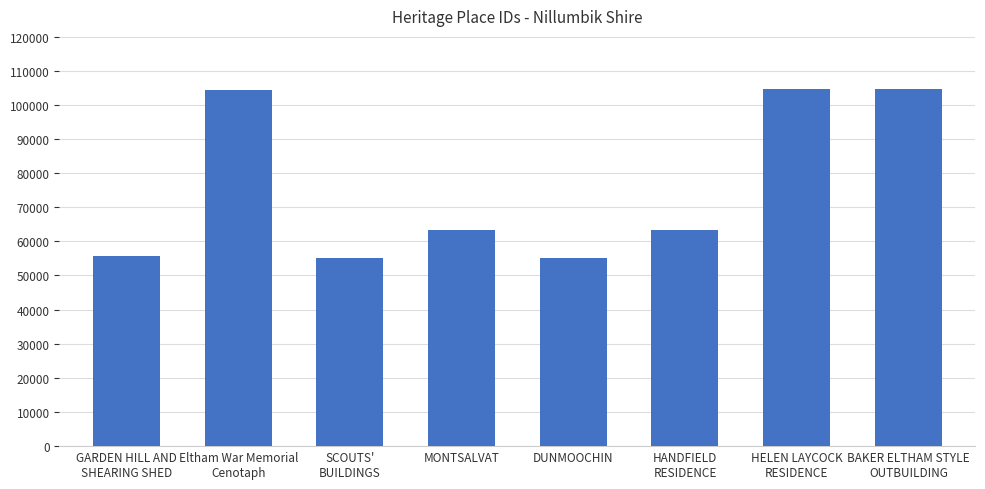

What is the label of the 7th bar from the right?

Eltham War Memorial
Cenotaph